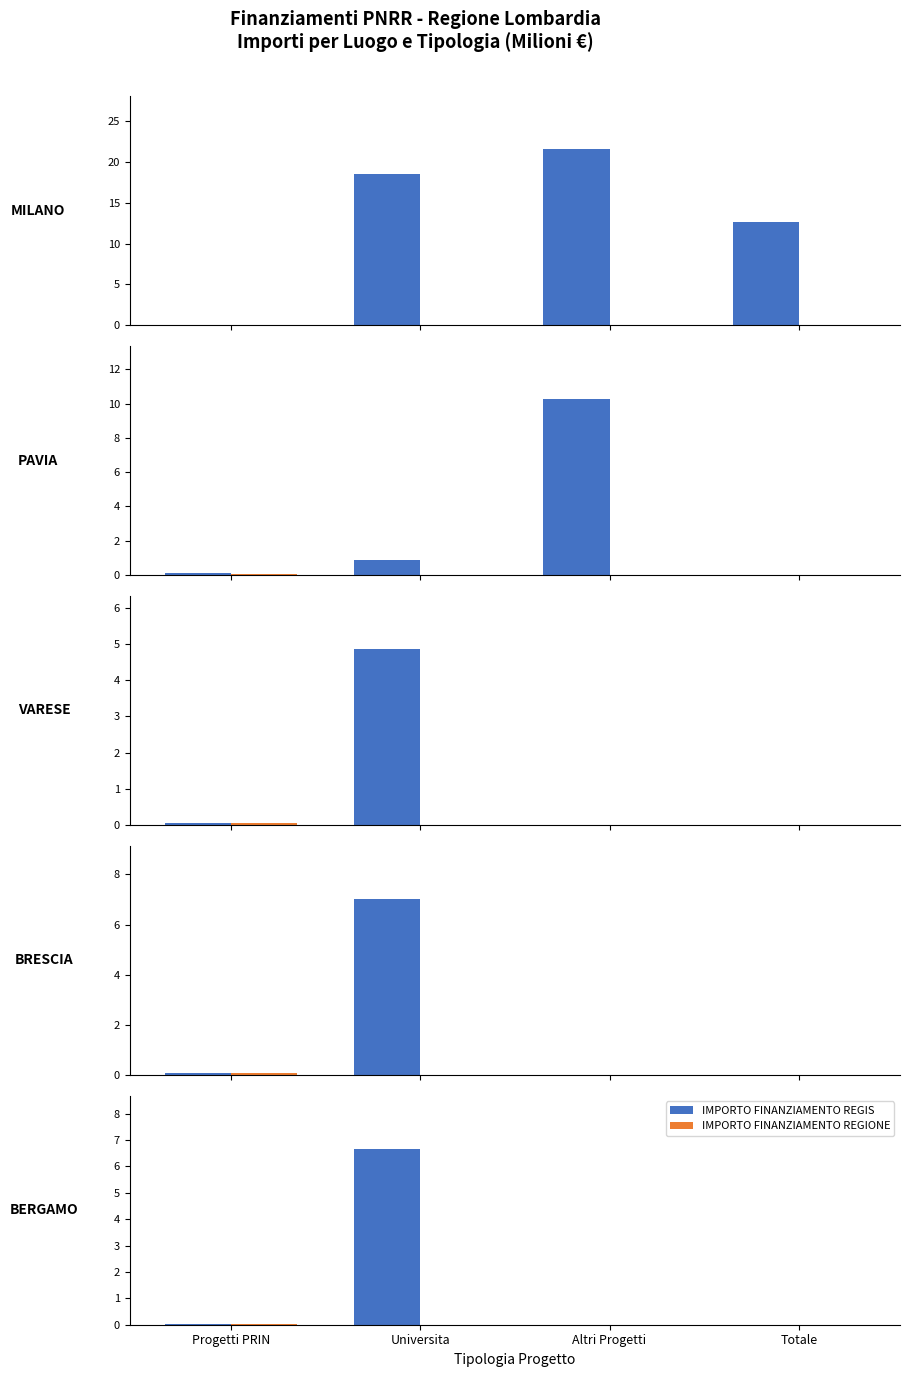

At Progetti PRIN, list the series in order from largest to smallest.

IMPORTO FINANZIAMENTO REGIS, IMPORTO FINANZIAMENTO REGIONE